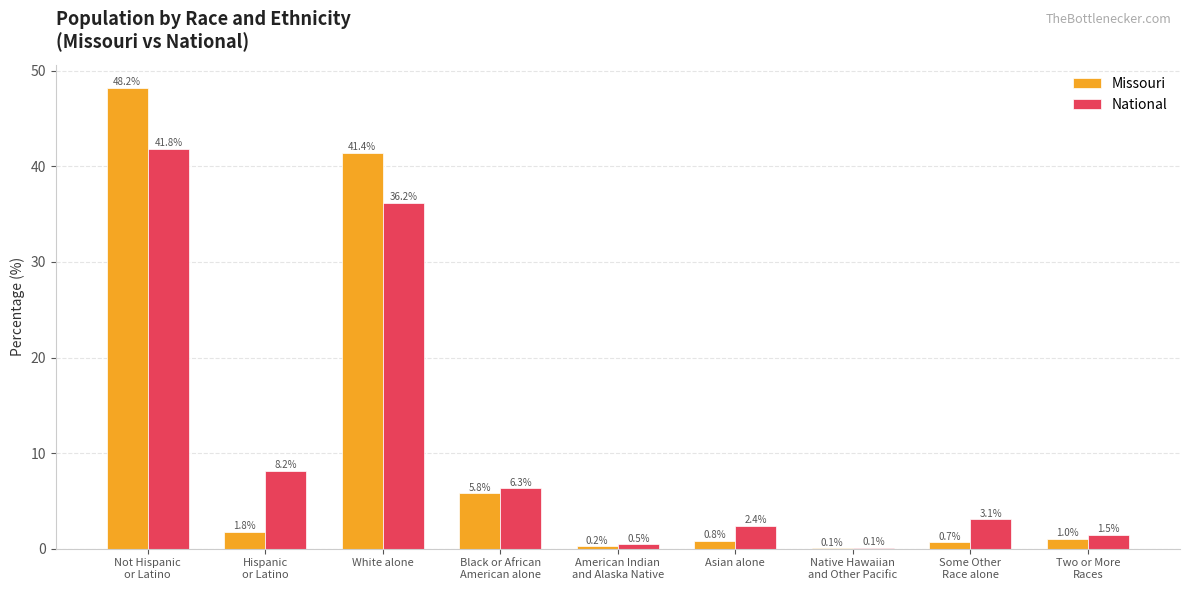

Are the bars grouped side by side (vs. stacked)?

Yes